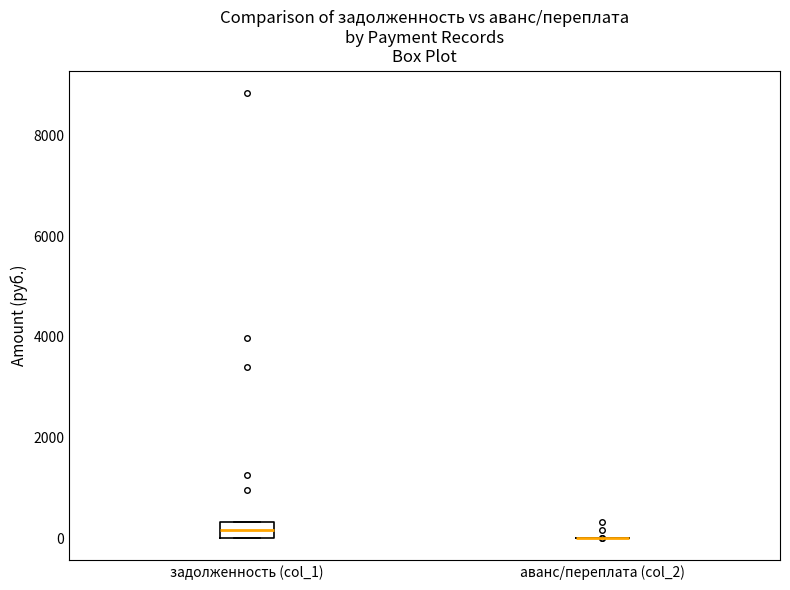

Which box is the tallest, from its lower edge to its upper edge?

задолженность (col_1)